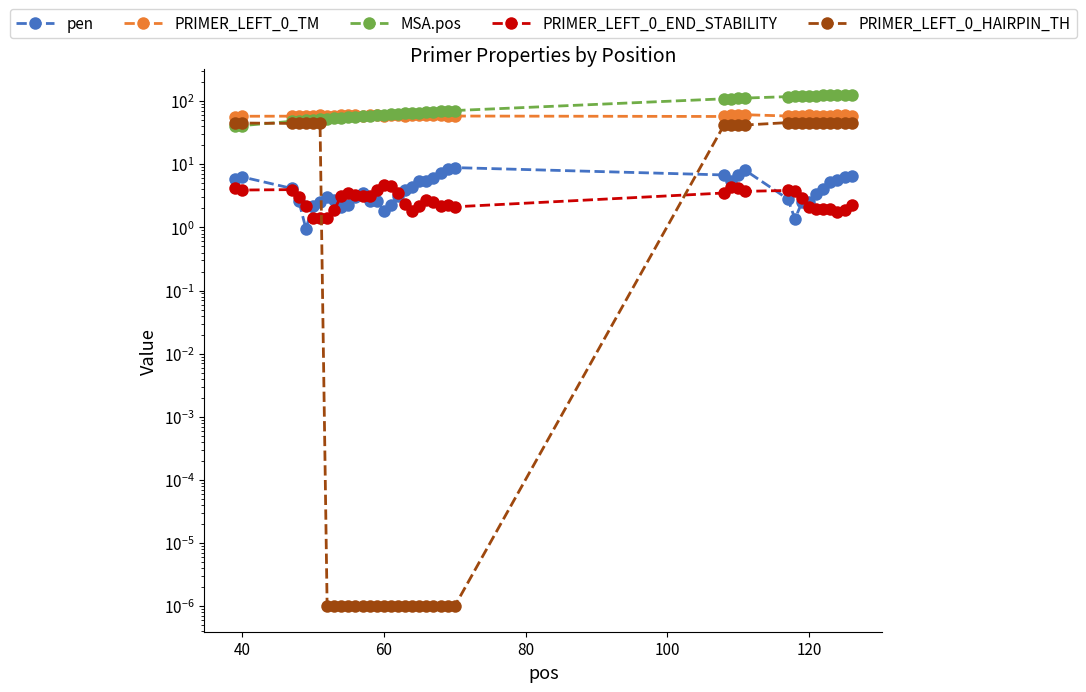

What is the sum of all PRIMER_LEFT_0_END_STABILITY values?

114.8